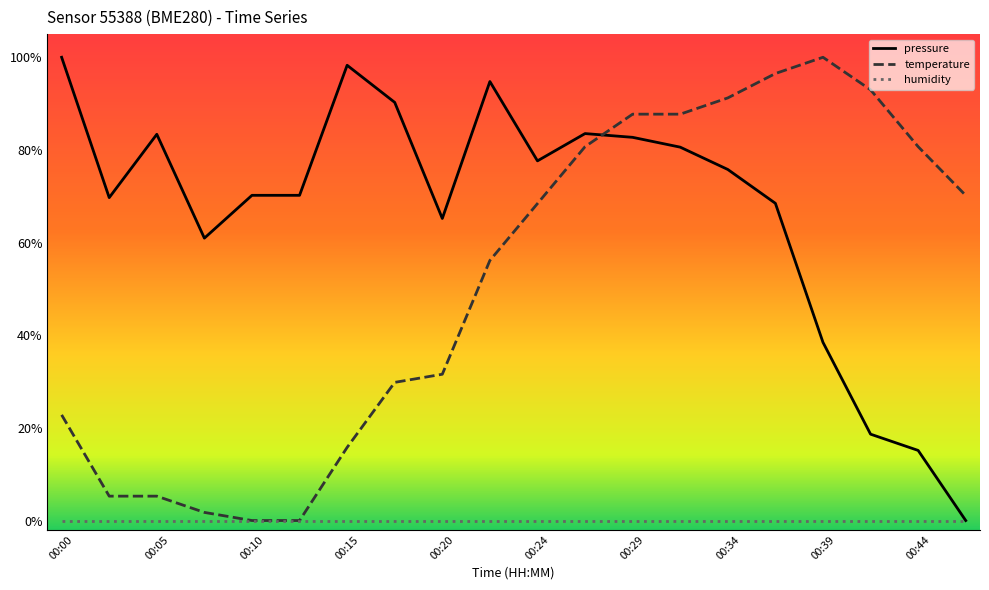

What are all the series names shown in the legend?

pressure, temperature, humidity